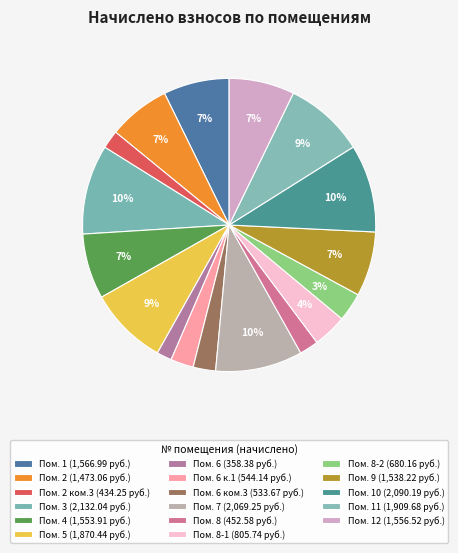

Is there a majority slice in this chart?

No